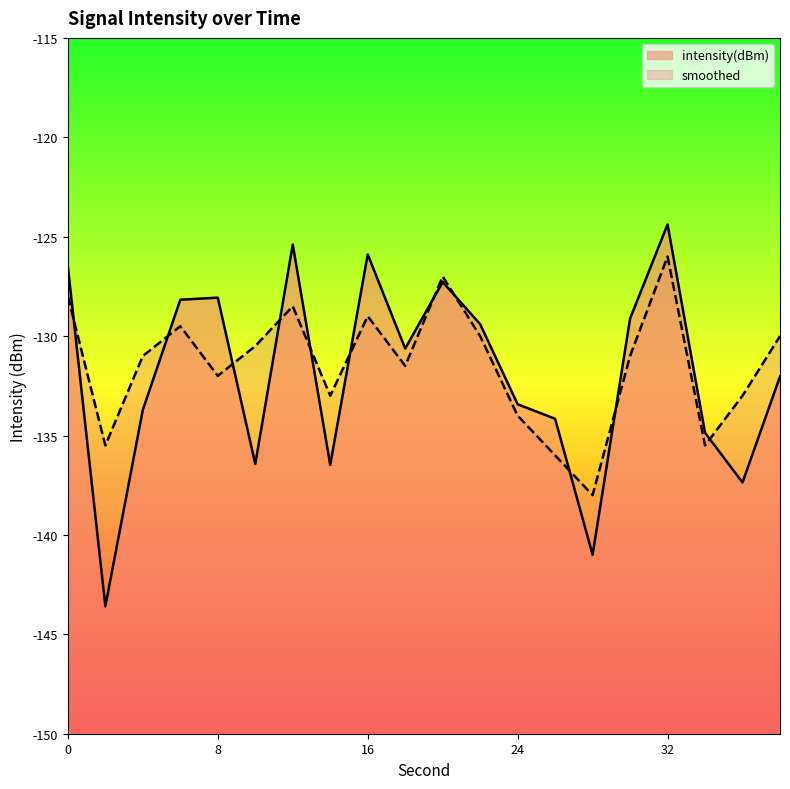

What is the approximate value of intensity(dBm) at 8?

-128.1